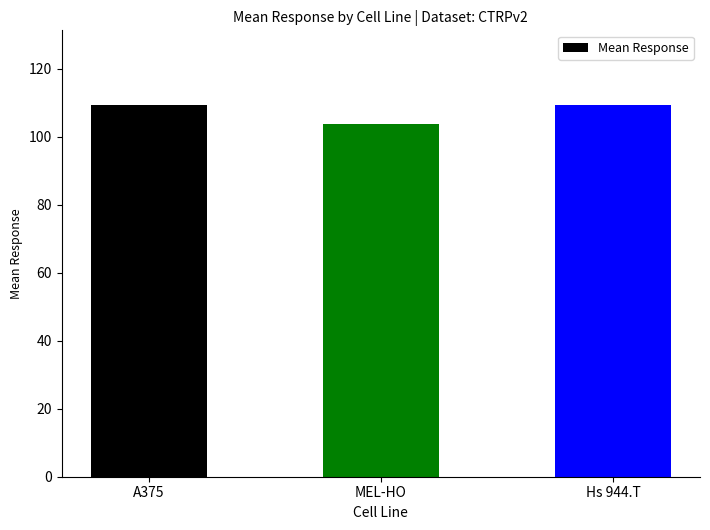

What position from the left is Hs 944.T?

3